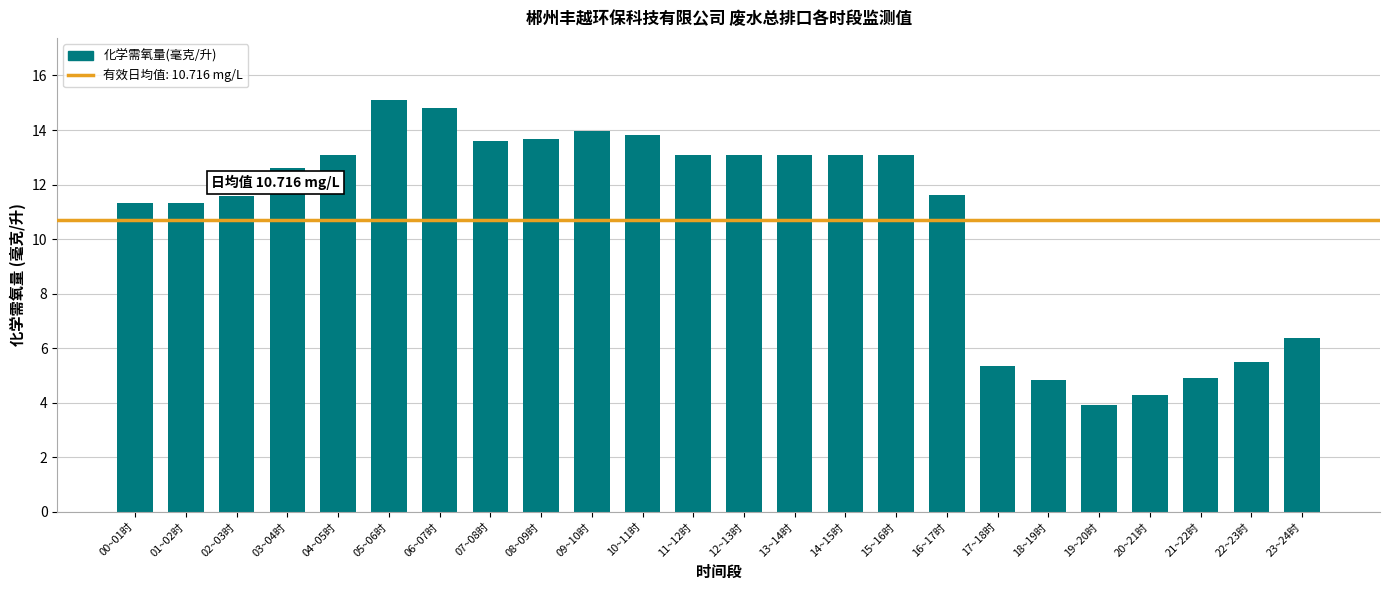

Which has a higher value, 06~07时 or 15~16时?

06~07时